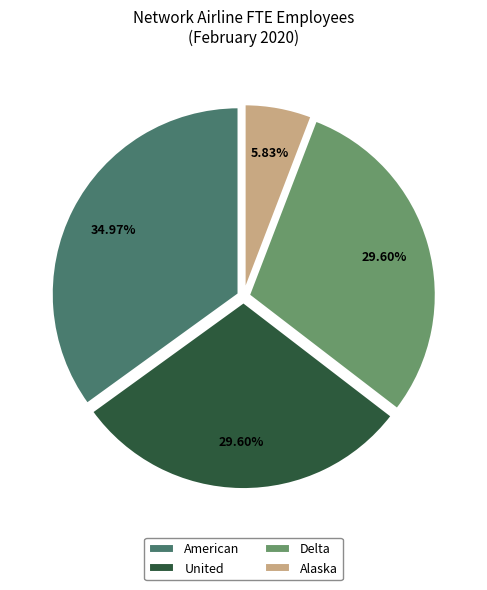

Does Delta represent more than half of the total?

No